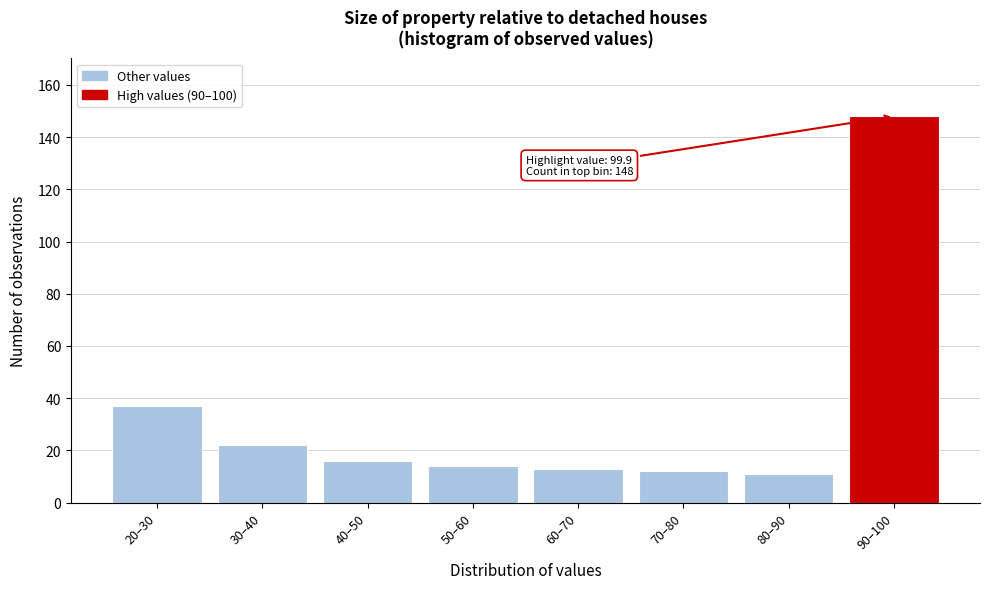

Reading left to right, extract all data points from this chart.

37	22	16	14	13	12	11	148